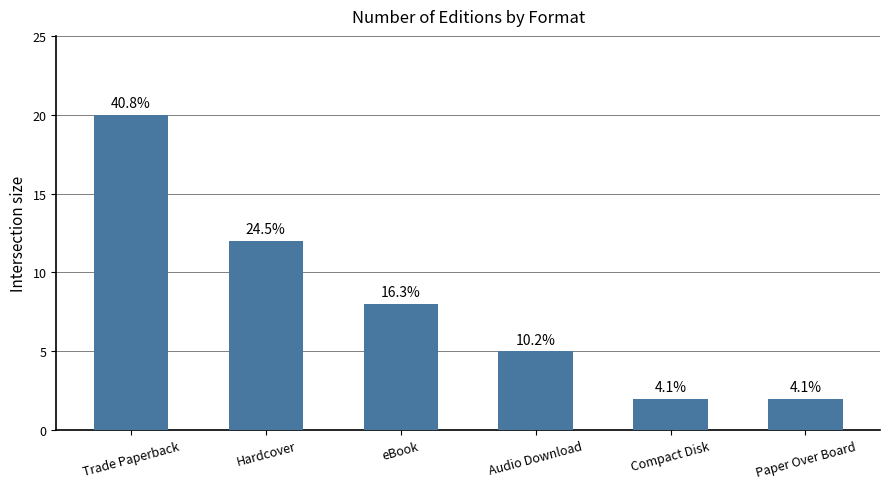

Does the chart contain any negative values?

No